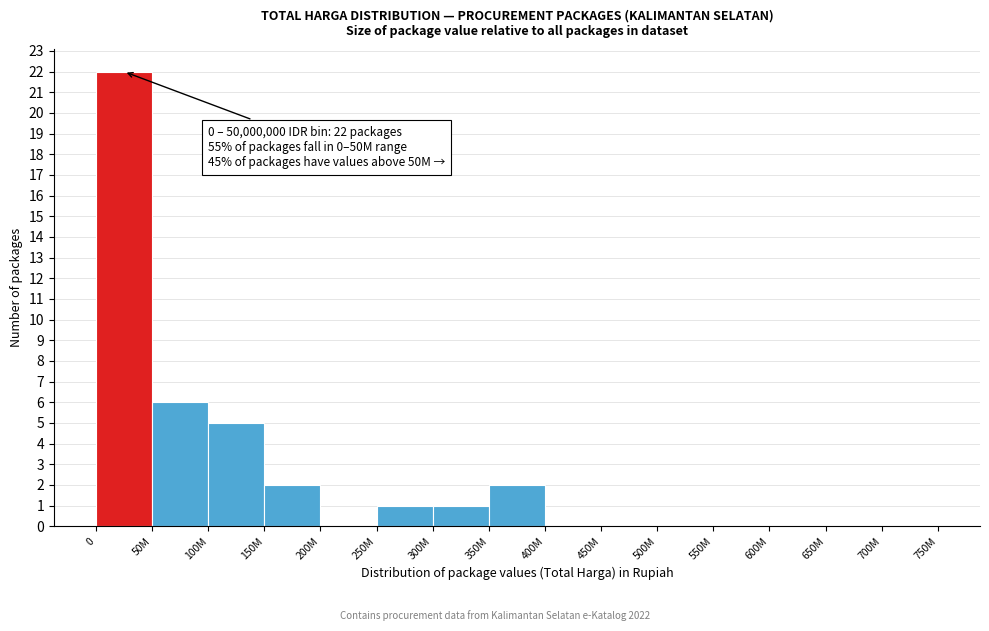

Reading left to right, list all the values displayed in this chart.

0=22	50M=6	100M=5	150M=2	200M=0	250M=1	300M=1	350M=2	400M=0	450M=0	500M=0	550M=0	600M=0	650M=0	700M=0